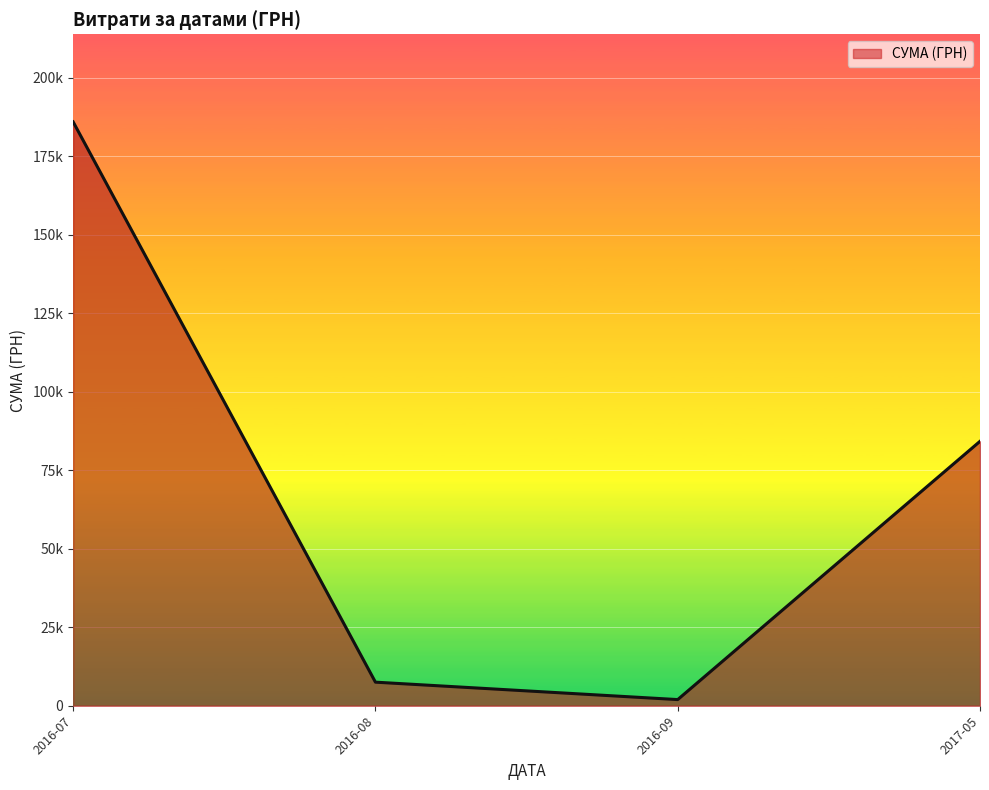

List the labels in order of value, smallest first.

2016-09, 2016-08, 2017-05, 2016-07